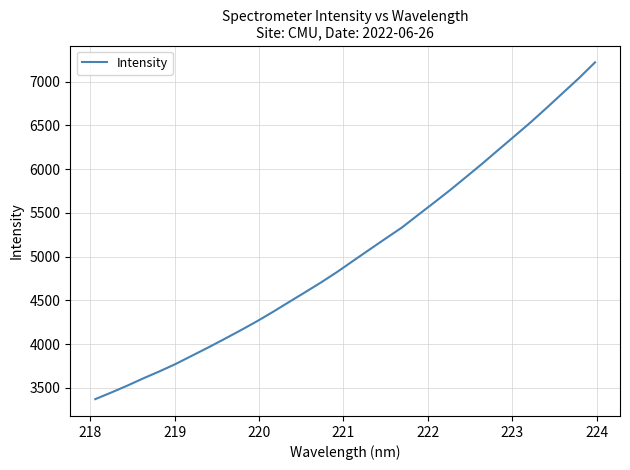

What is the greatest value displayed?

7219.5